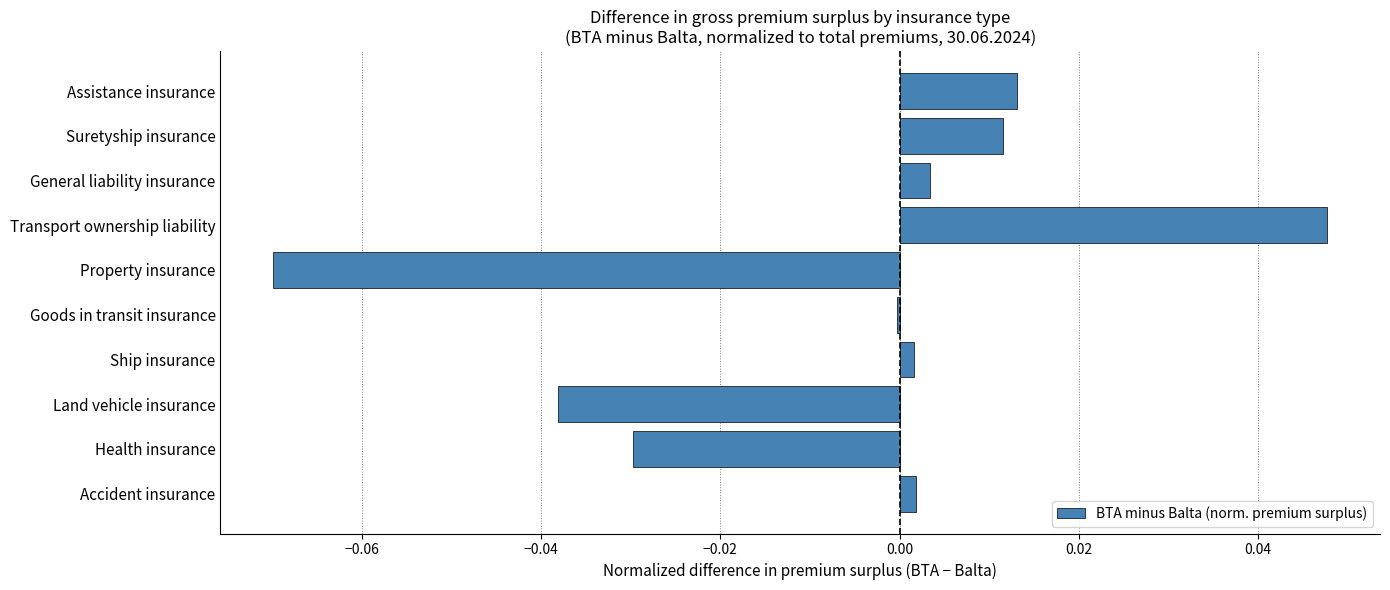

Does the chart contain stacked bars?

No